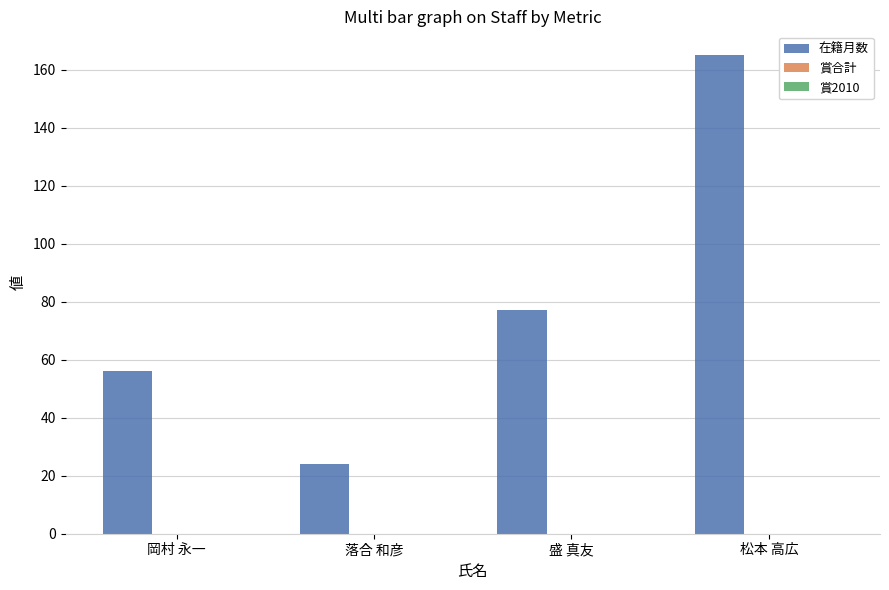

What is the greatest value displayed?

165